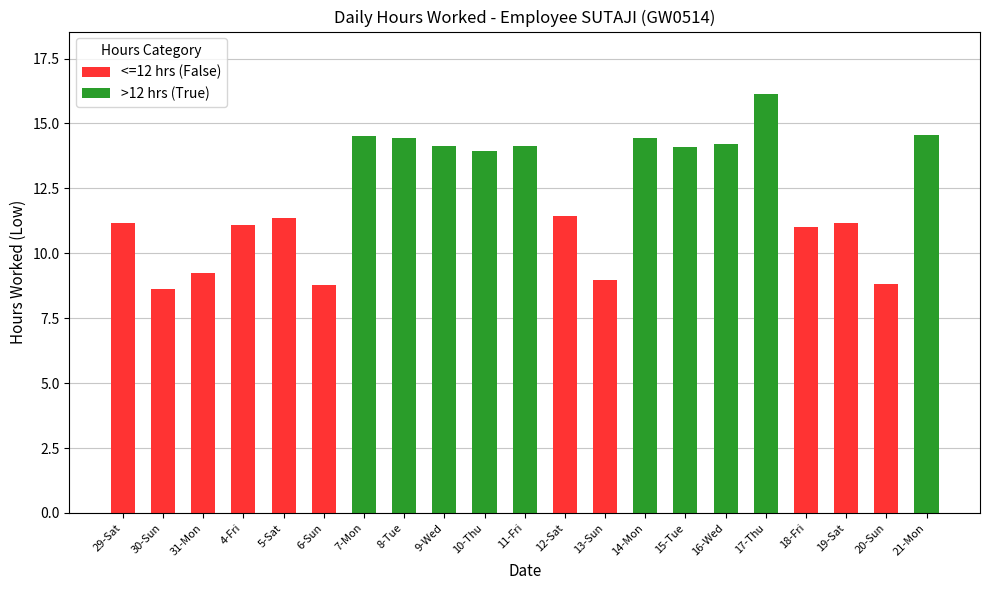

What is the difference between the second highest and minimum values?

5.9